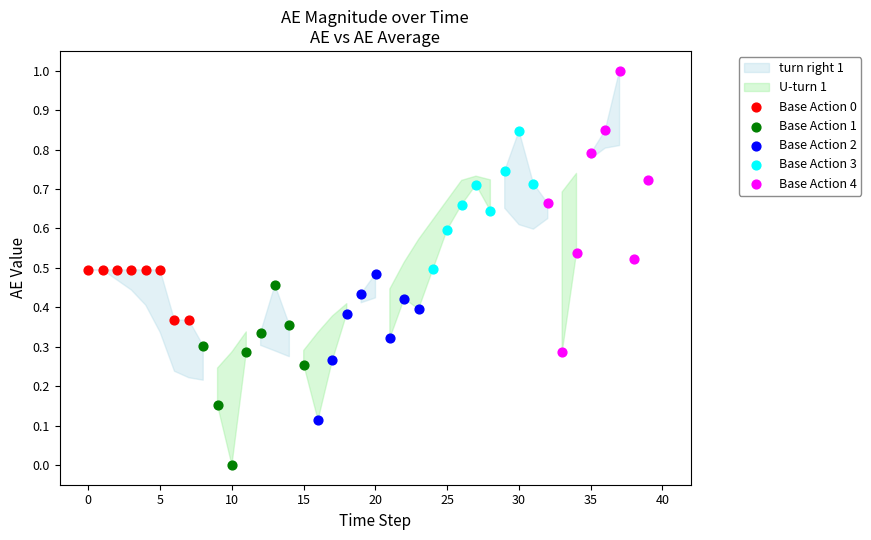

Which series has the widest spread of Y values?

Base Action 4